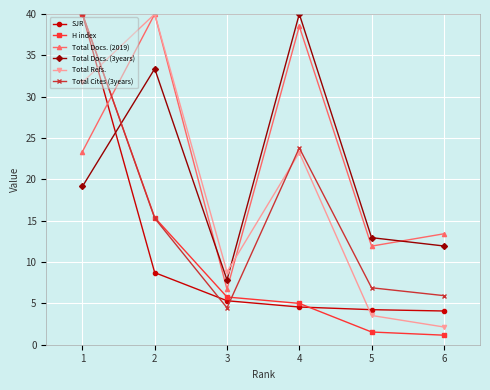

Is it true that SJR equals 5.3 at 3?

True